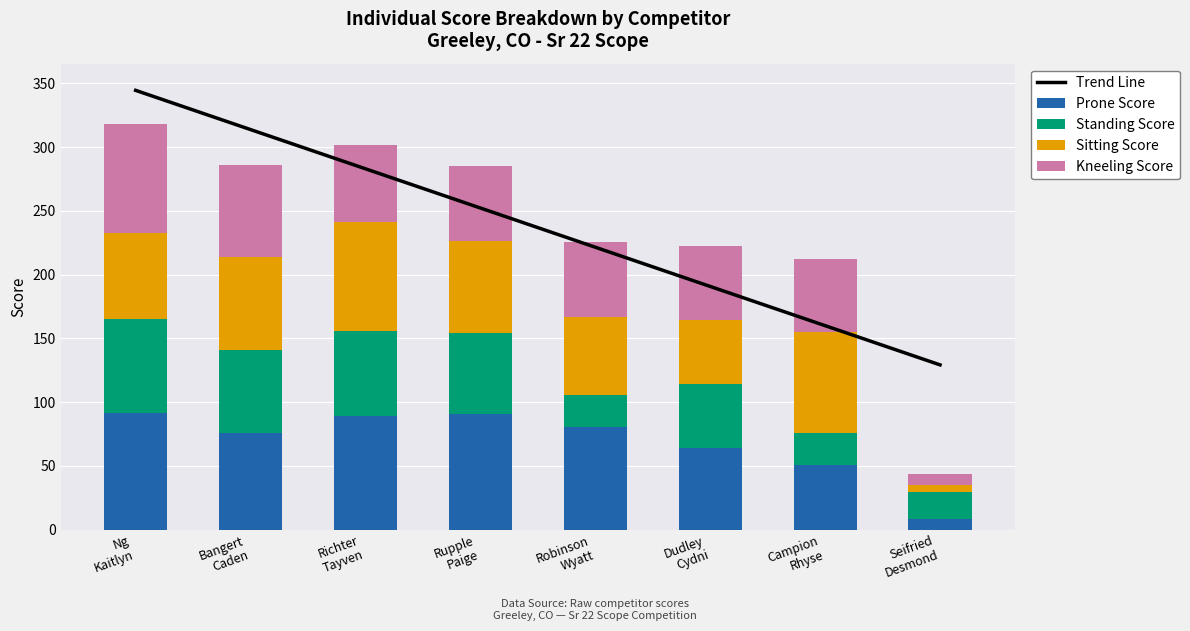

Does the chart contain any negative values?

No